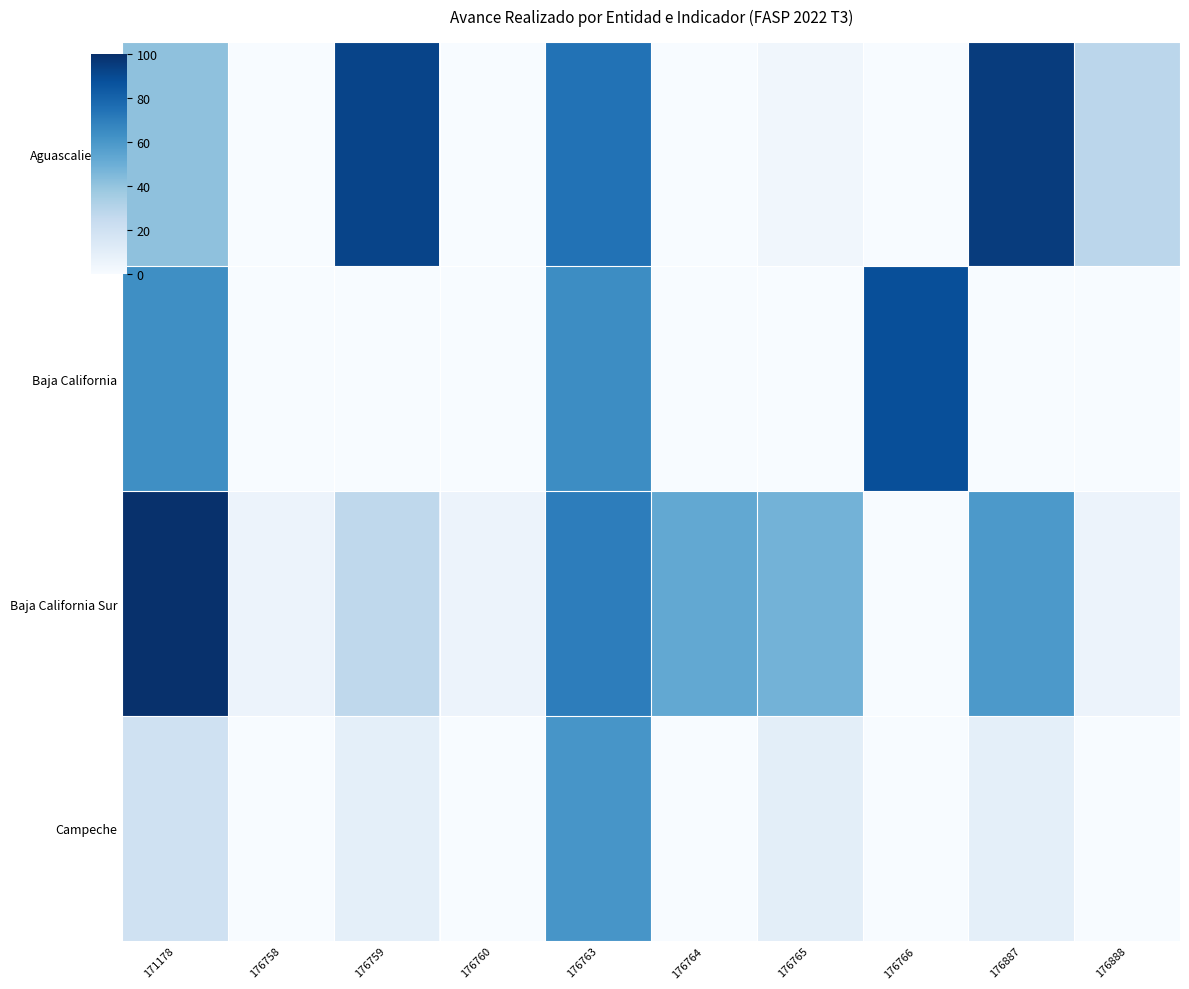

What is the total value across all series at 176887?

163.7